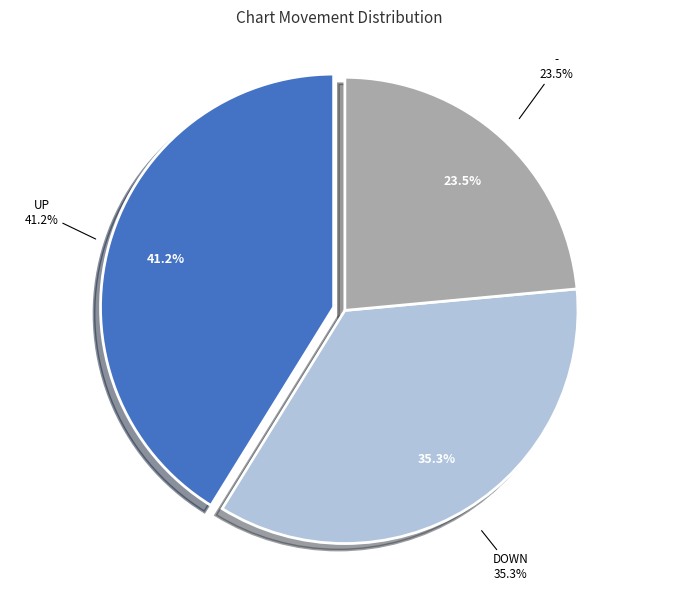

Count the number of slices in the pie.

3